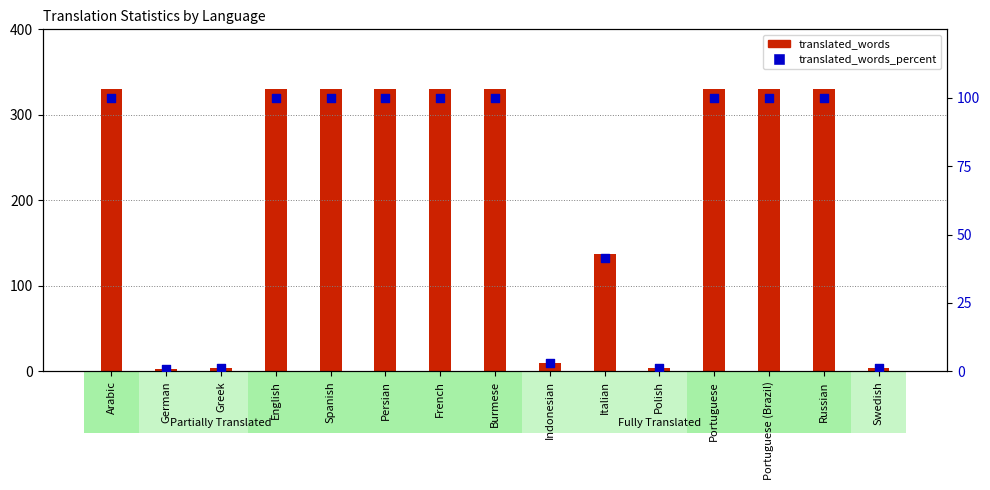

Which series has the largest total across all categories?

translated_words